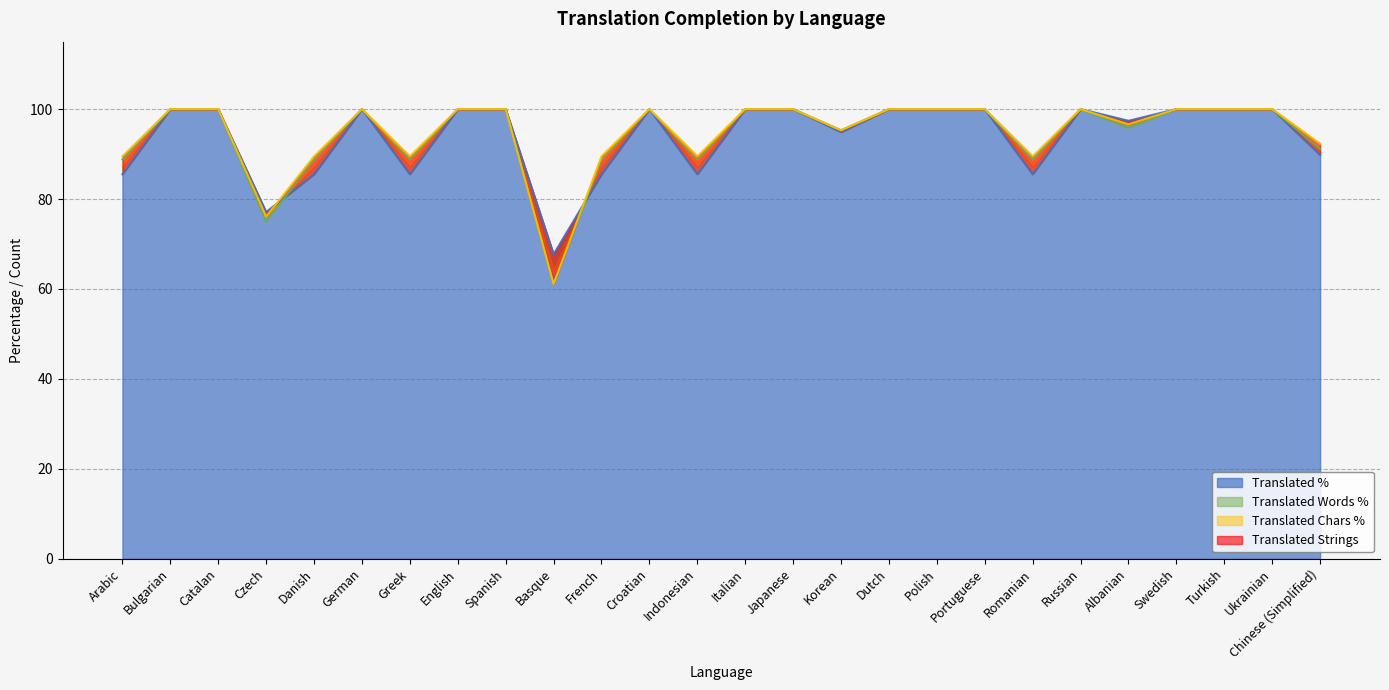

How many values in the translated series are below 100?

11